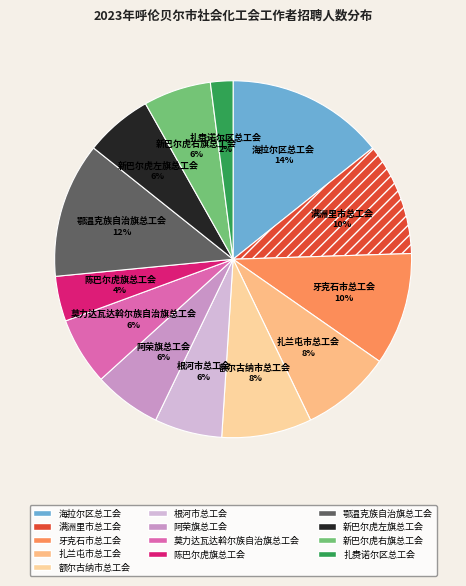

Between 鄂温克族自治旗总工会 and 扎兰屯市总工会, which is larger?

鄂温克族自治旗总工会